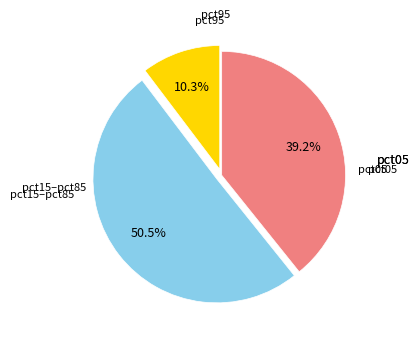

Does any single category account for the majority?

Yes